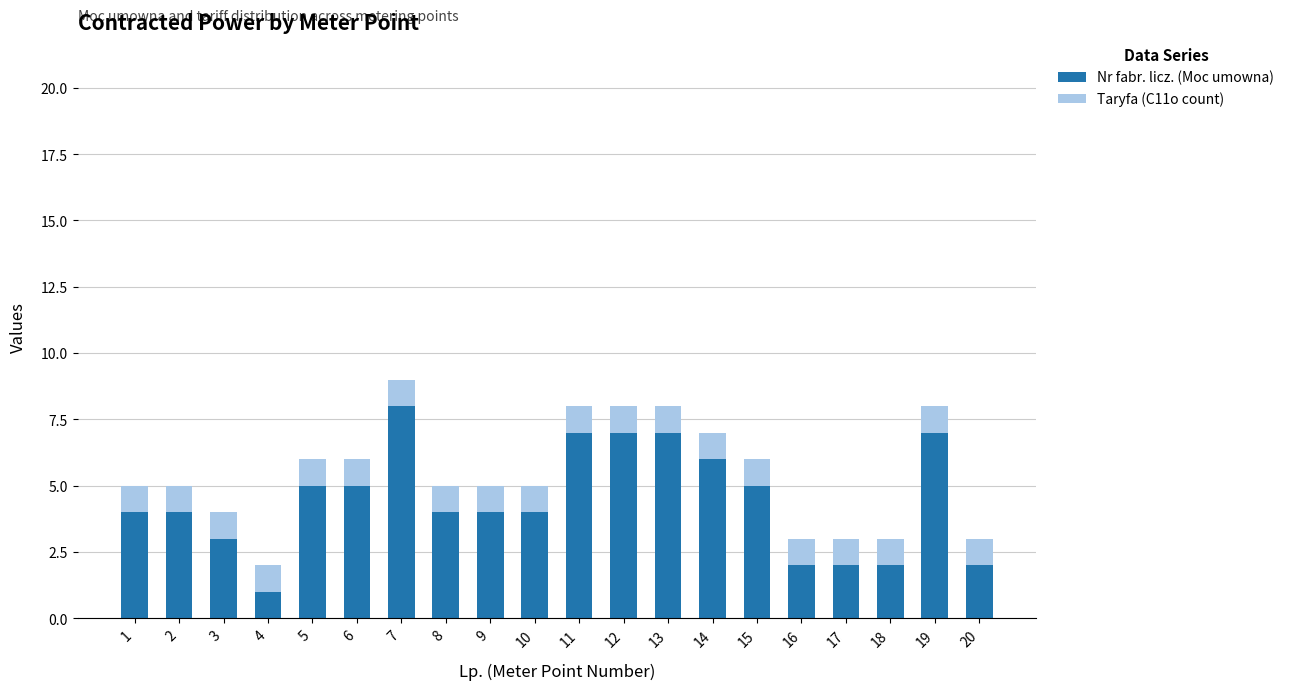

Are the bars grouped side by side (vs. stacked)?

No